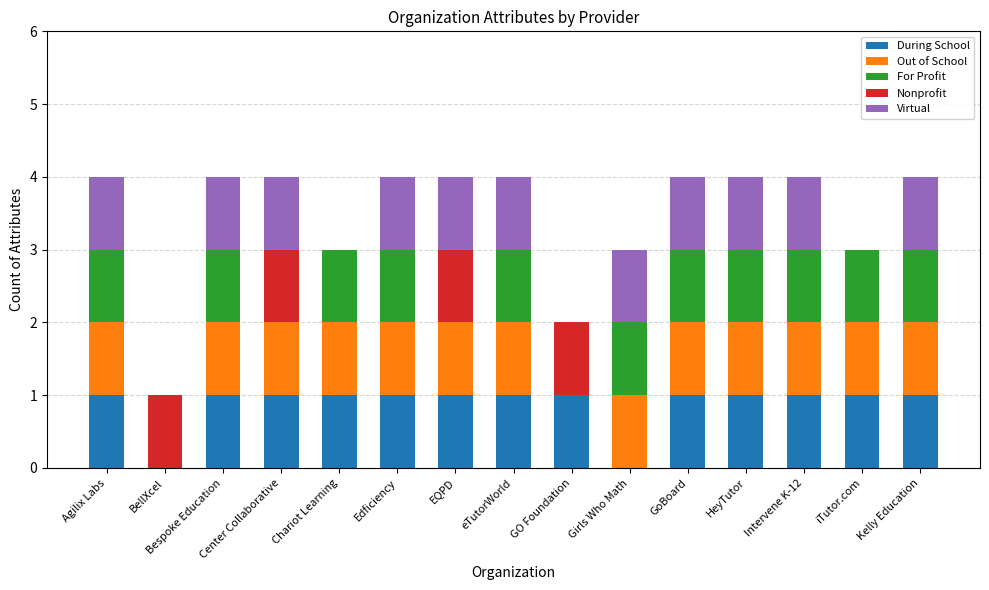

What is the total value across all series at Girls Who Math?

3